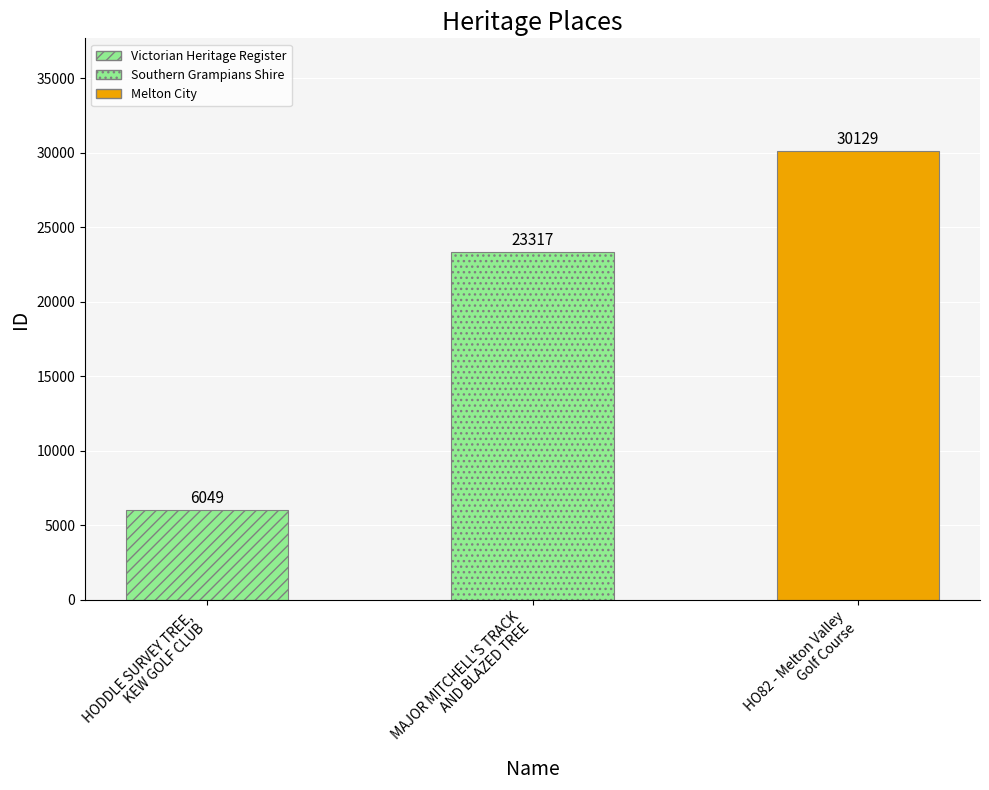

How many categories are shown in the chart?

3